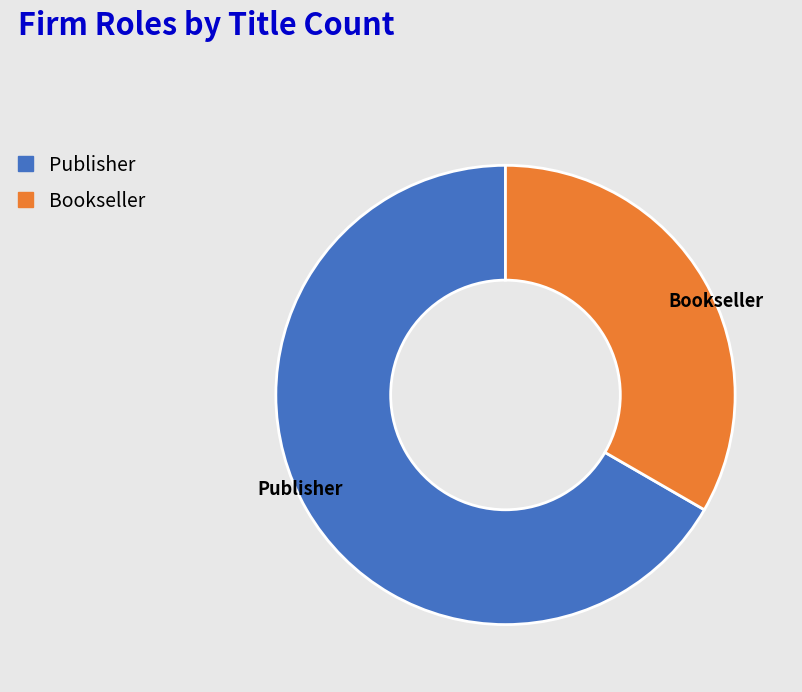

Which slice represents more than half of the pie?

Publisher